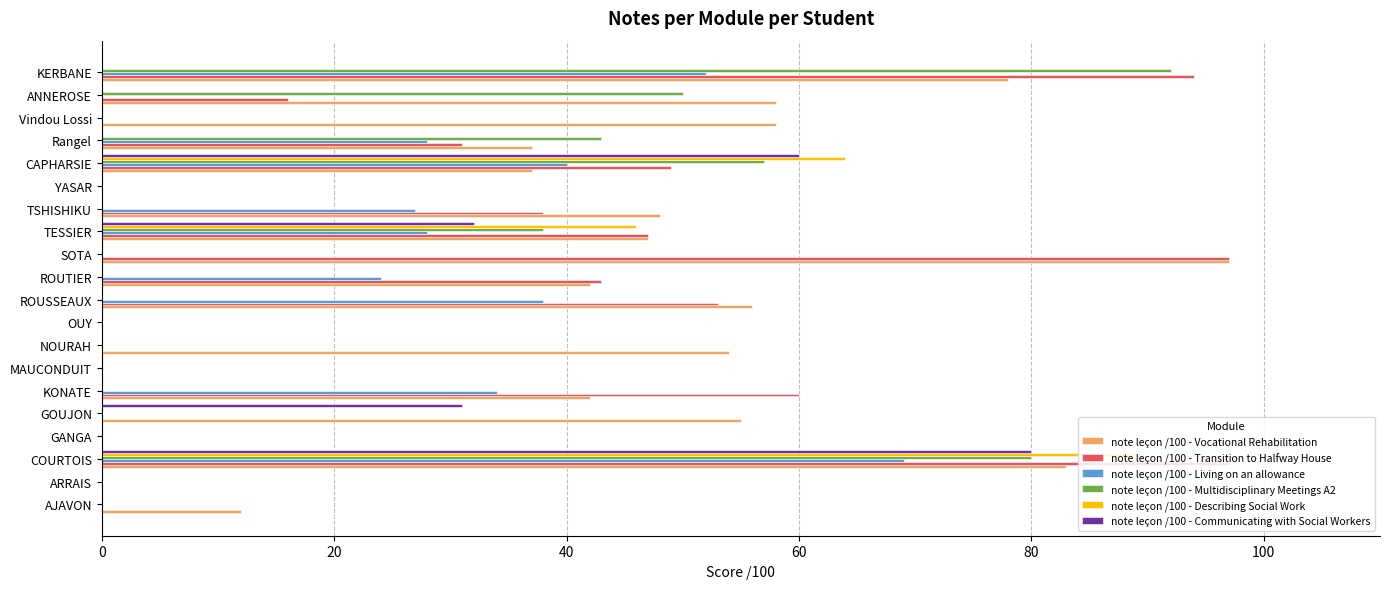

What is the sum of all note leçon /100 - Multidisciplinary Meetings A2 values?

360